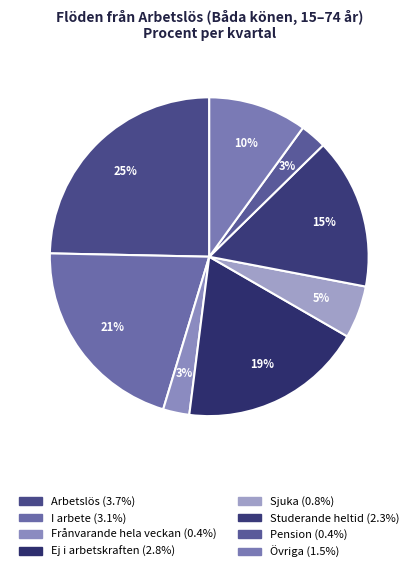

Do Sjuka and Studerande heltid together represent more than half of the pie?

No